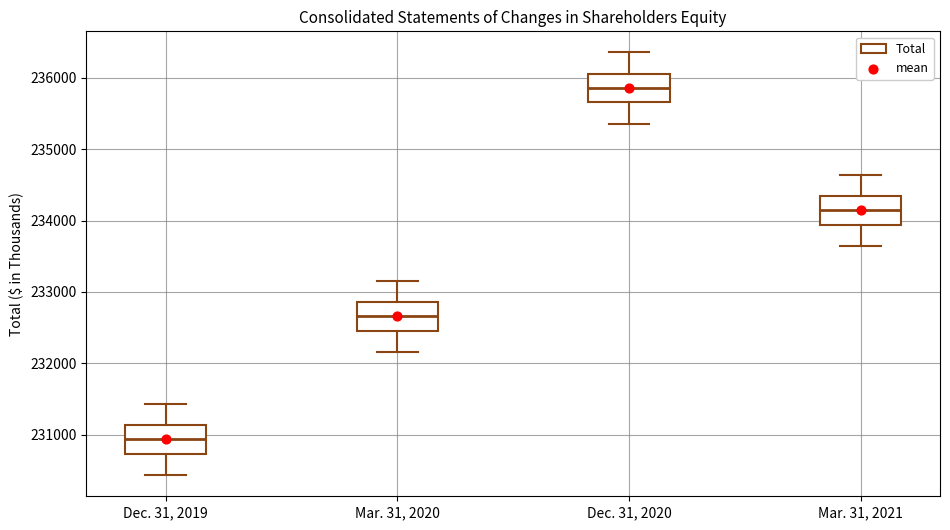

Which box's median line is the lowest?

Dec. 31, 2019